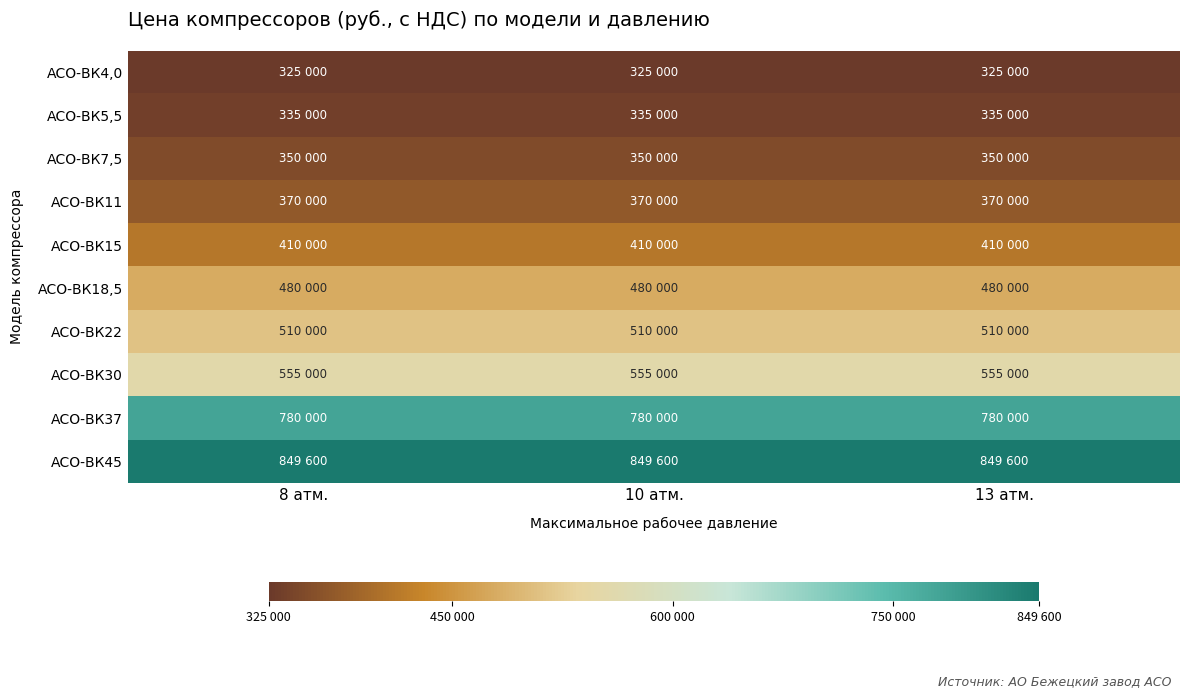

At 8 атм., list the series in order from smallest to largest.

АСО-ВК4,0, АСО-ВК5,5, АСО-ВК7,5, АСО-ВК11, АСО-ВК15, АСО-ВК18,5, АСО-ВК22, АСО-ВК30, АСО-ВК37, АСО-ВК45